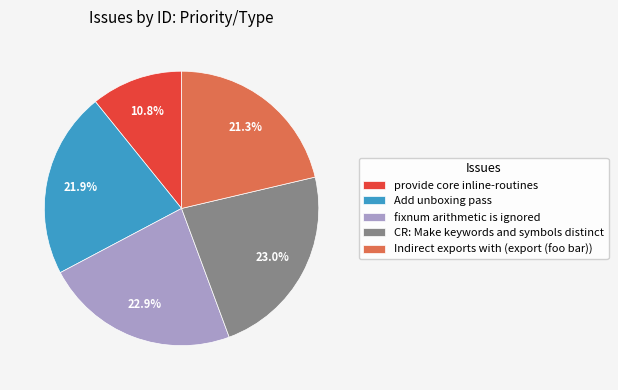

Which slice is the smallest?

provide core inline-routines